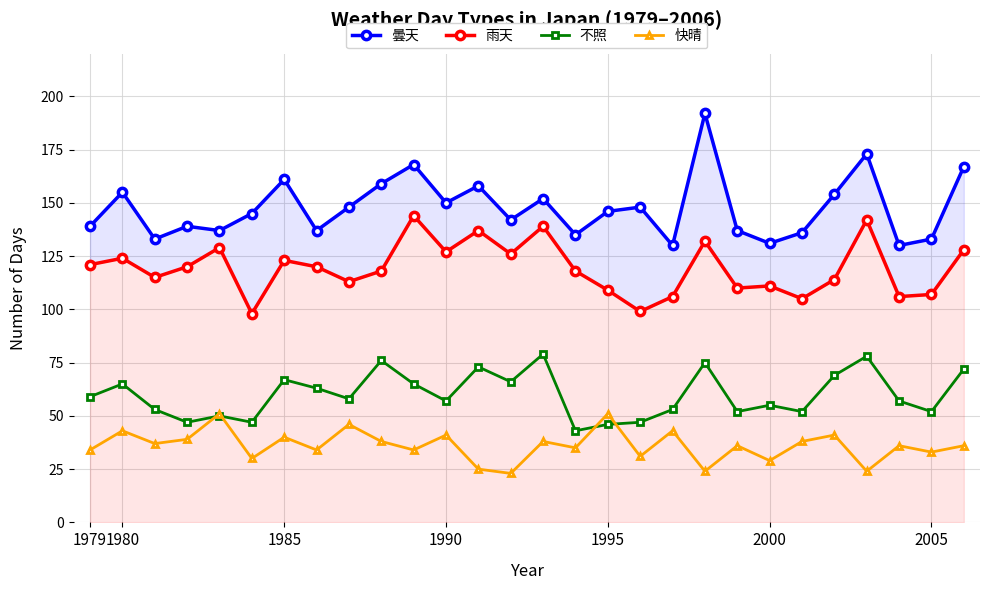

Is it true that 曇天 equals 148 at 17?

True